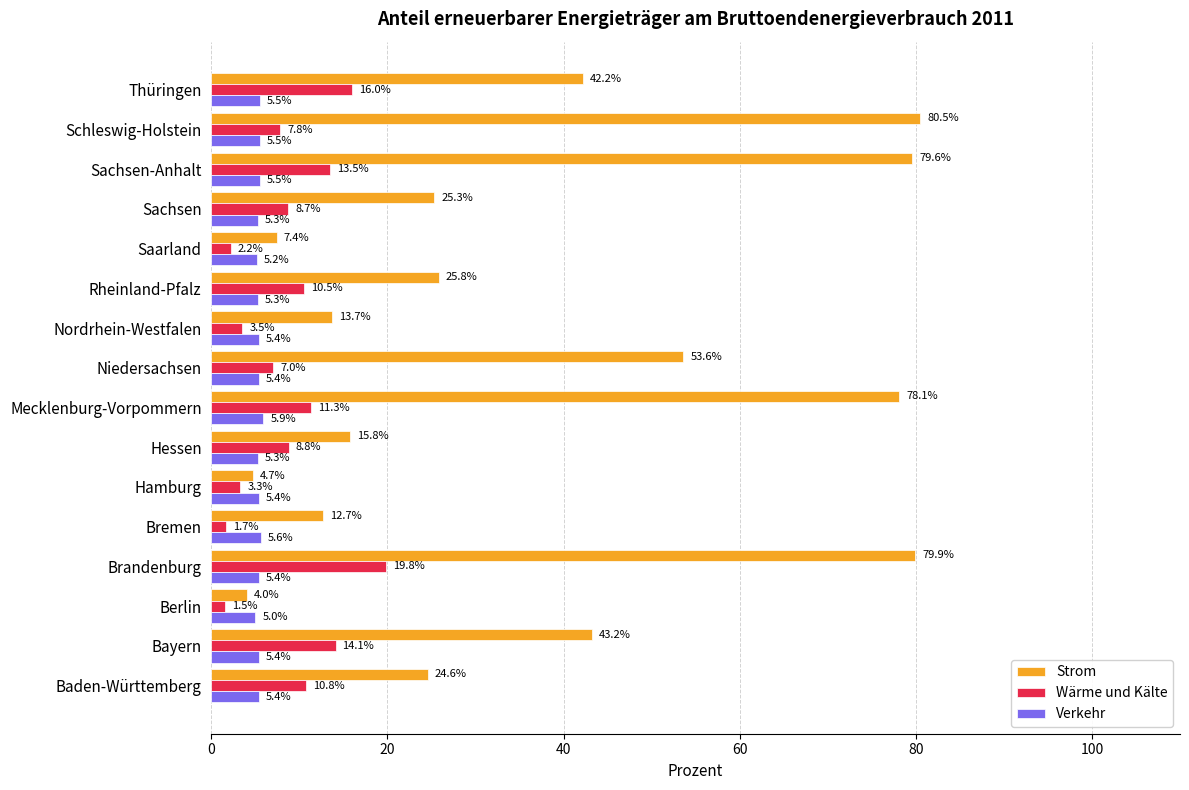

True or false: Verkehr has a value of 5.4 at Hamburg.

True